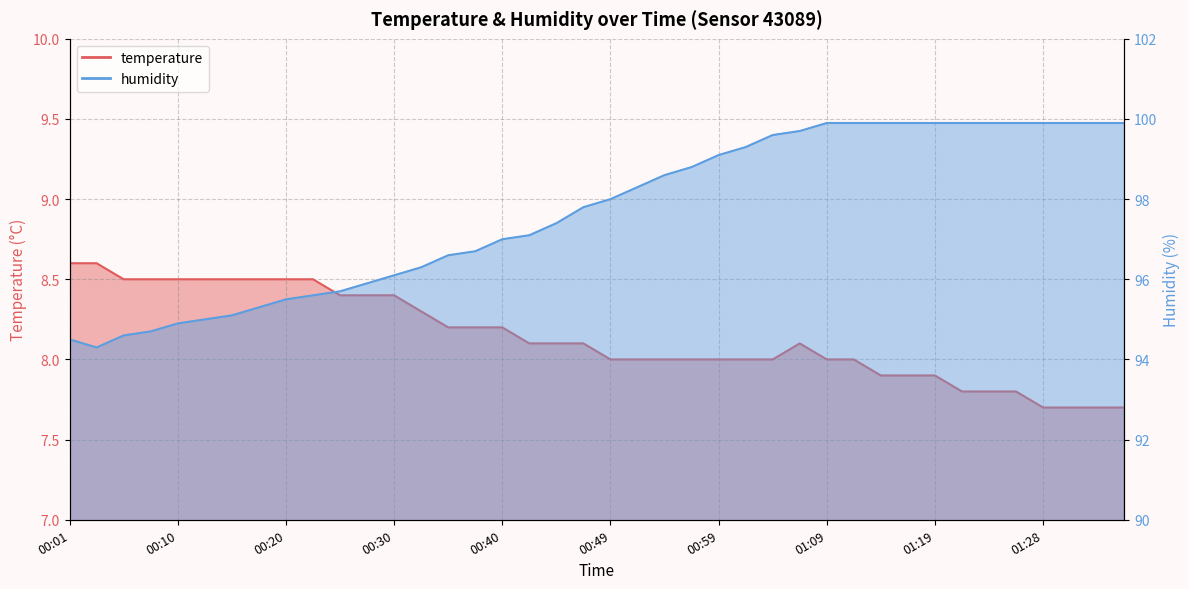

What is the greatest value displayed?

99.9